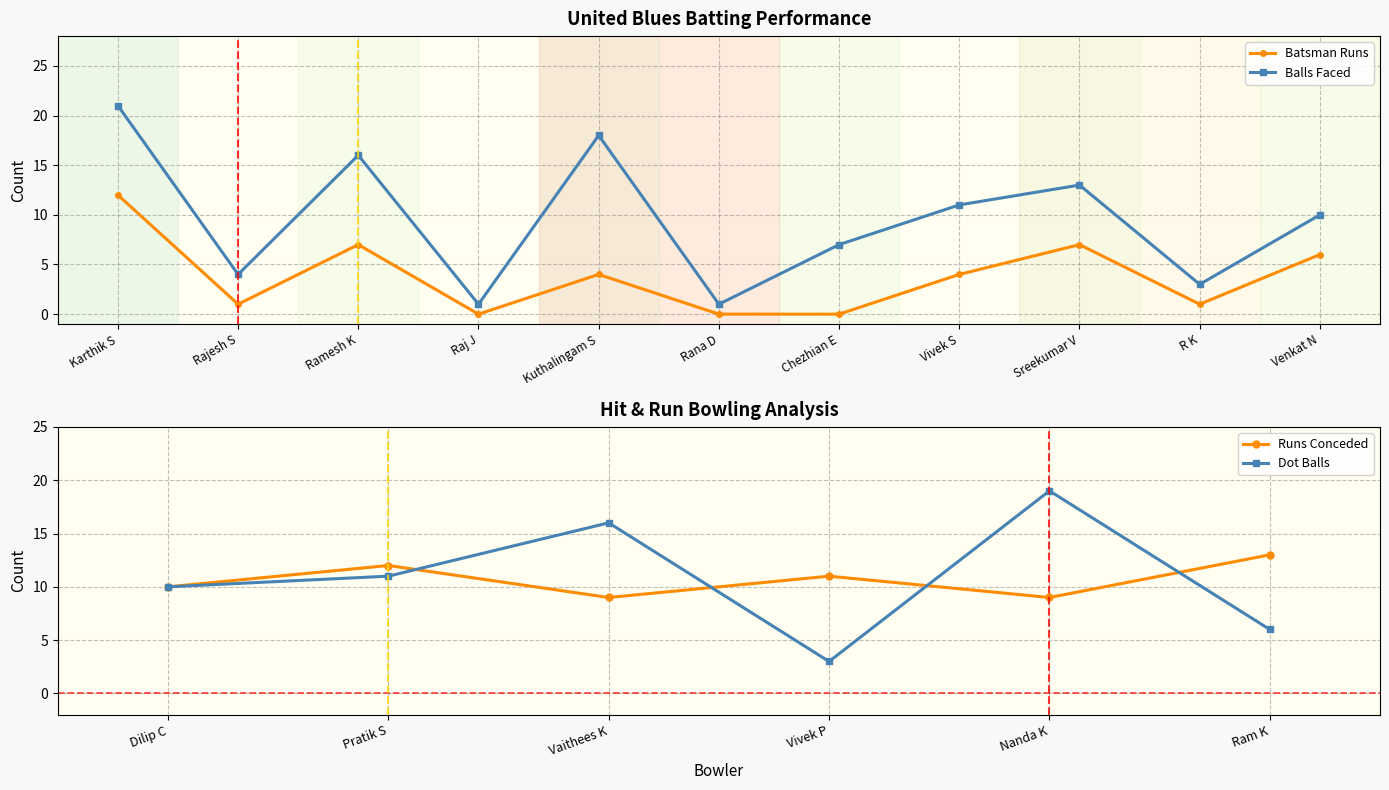

At which label does Batsman Runs reach its minimum?

Raj J